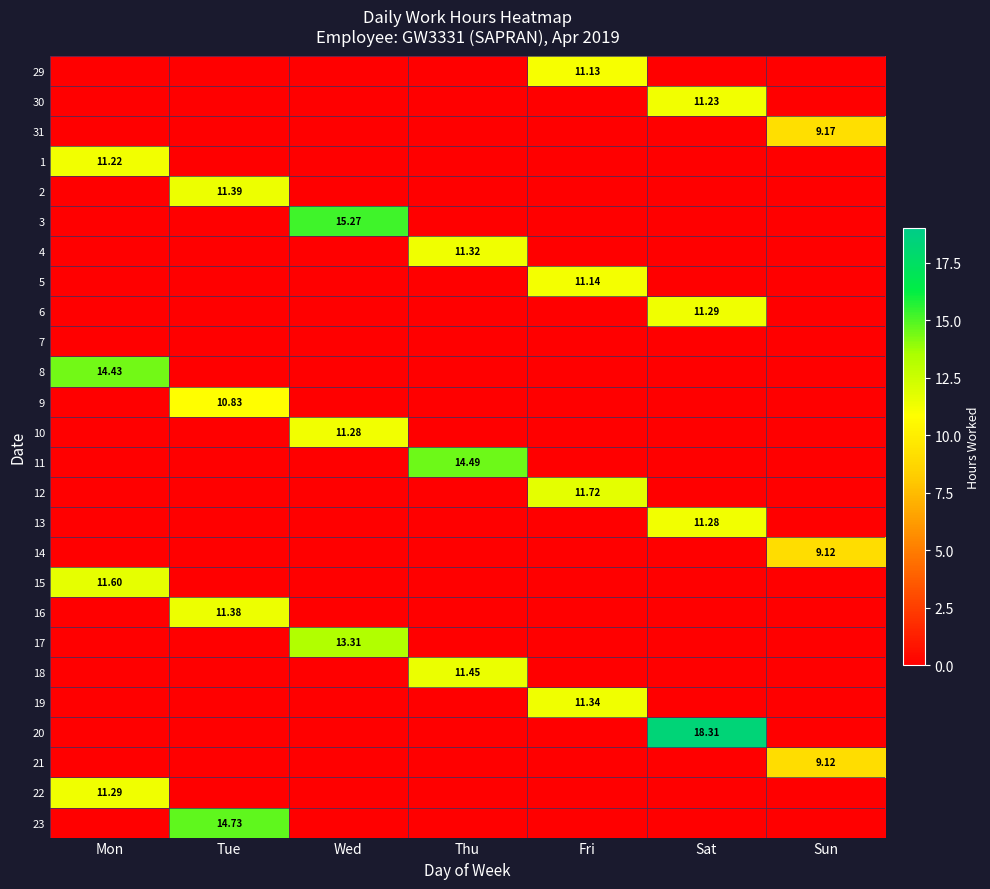

How many data points does each series have?

7